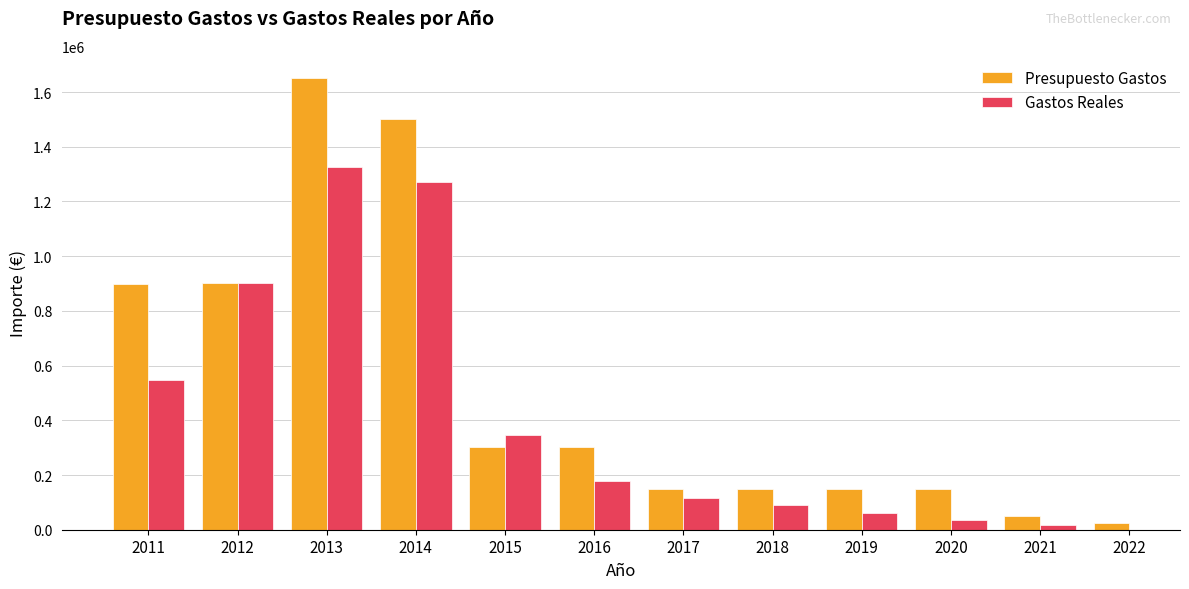

The value of Presupuesto Gastos at 2016 is 304000.0. True or false?

True